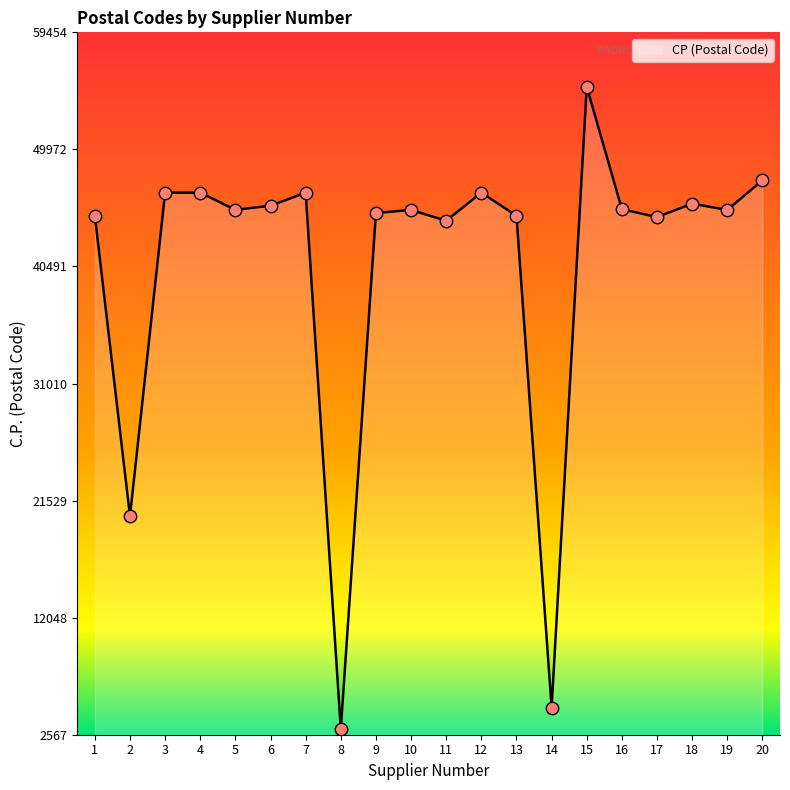

What is the change in value from 8 to 18?

+42560